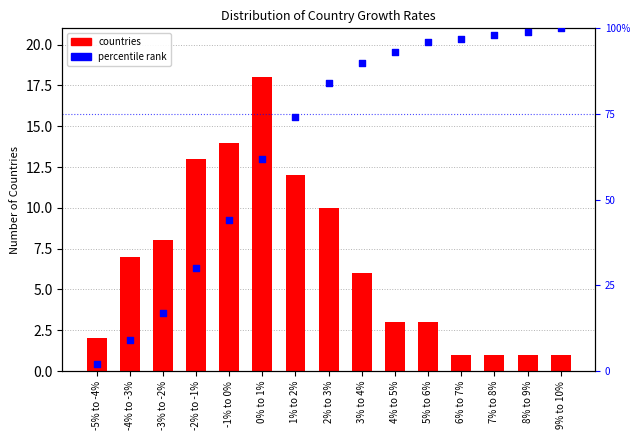

Which series has the largest Y range (max minus min)?

percentile rank